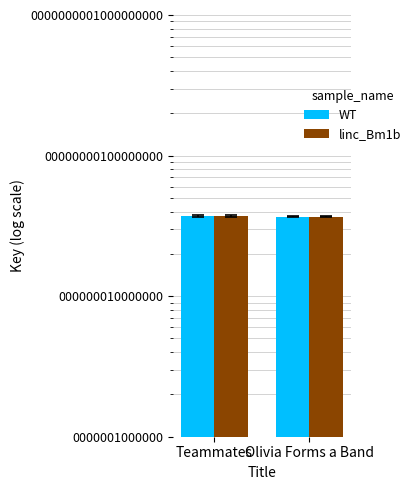

Is the value of linc_Bm1b at Teammates greater than the value of WT at Olivia Forms a Band?

Yes